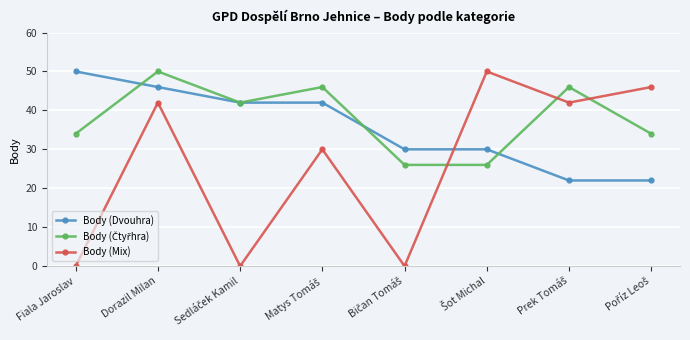

The Body (Dvouhra) series shows 19 at Dorazil Milan. True or false?

False